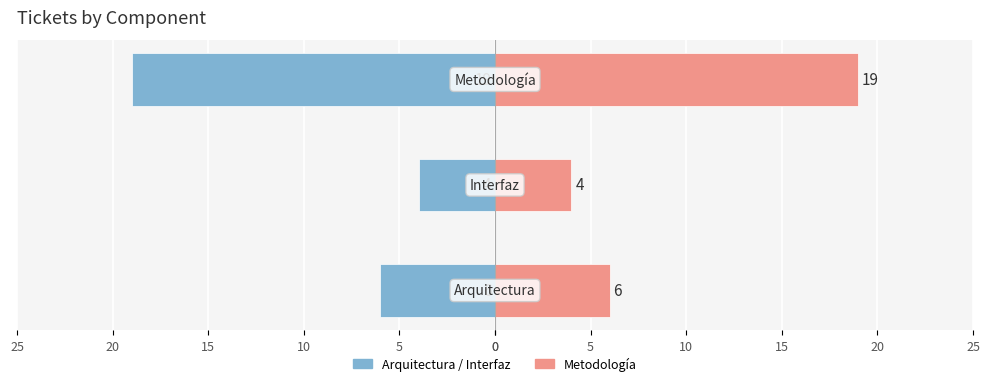

Rank the series by their average value, from highest to lowest.

Right (Count), Left (Count)